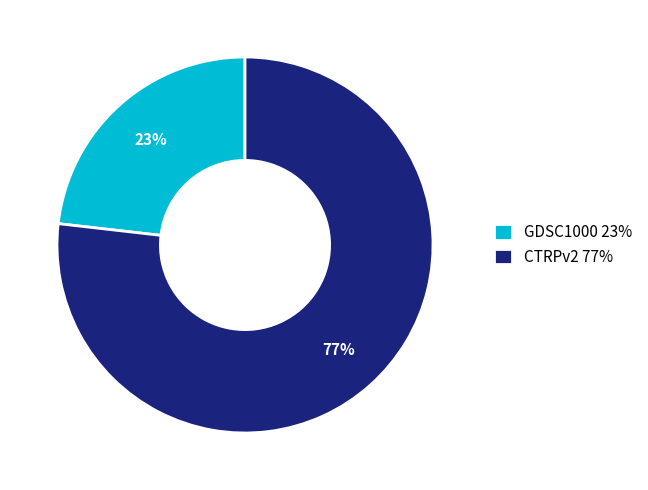

What percentage is the CTRPv2 slice, to the nearest percent?

77%